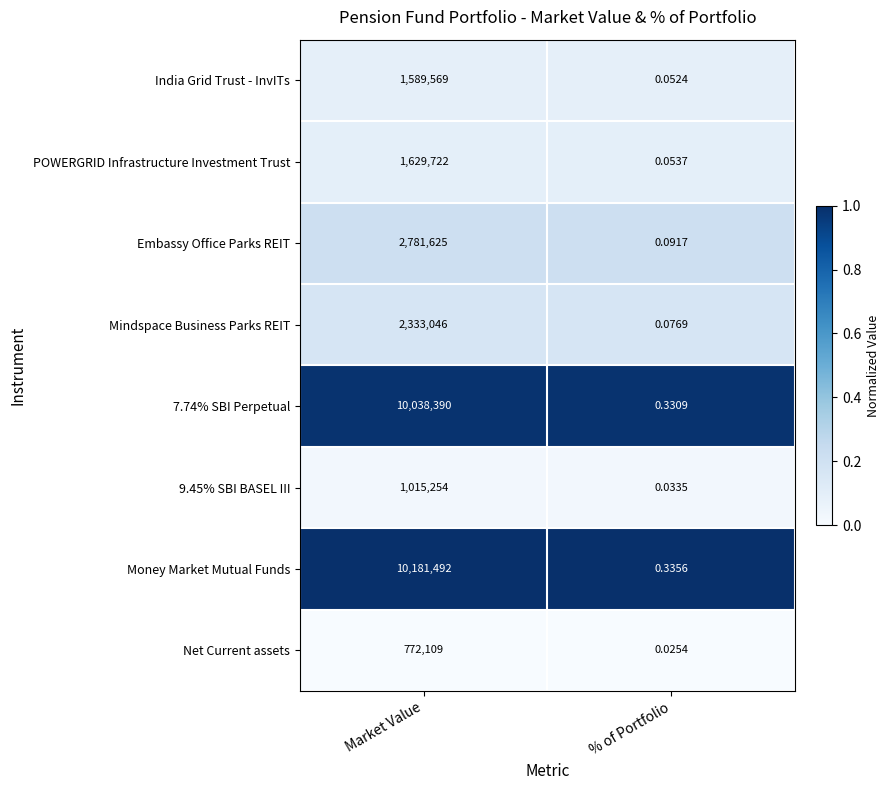

Which series has the largest total across all categories?

Money Market Mutual Funds